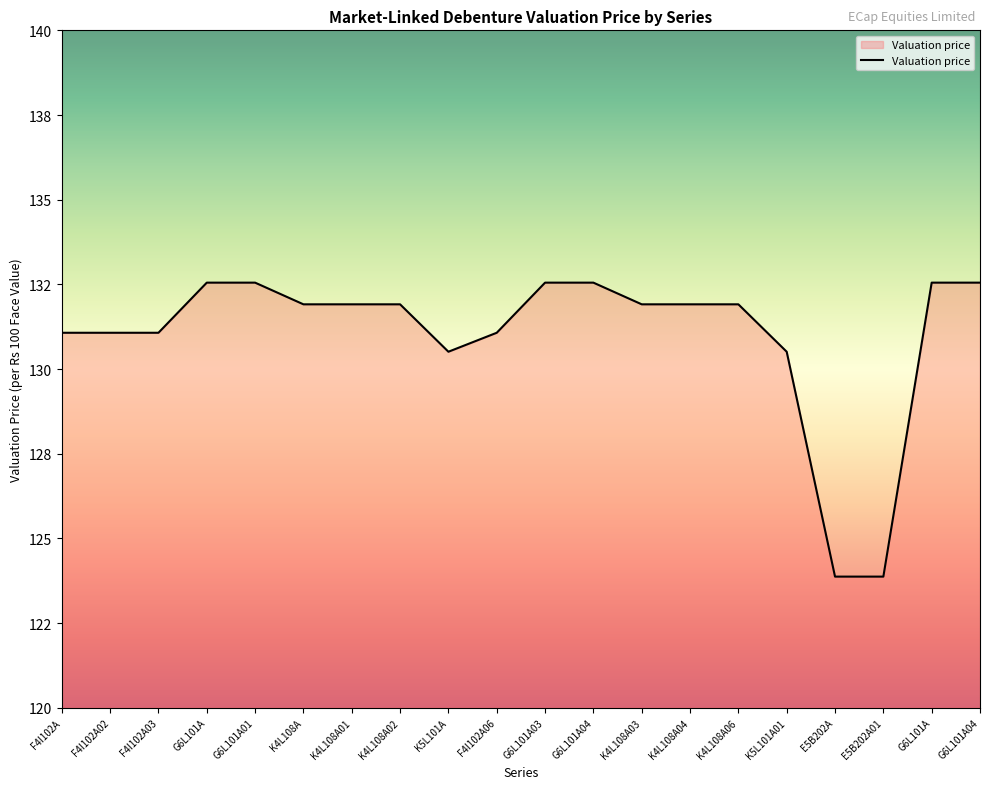

At which category does the chart reach its minimum across all series?

E5B202A